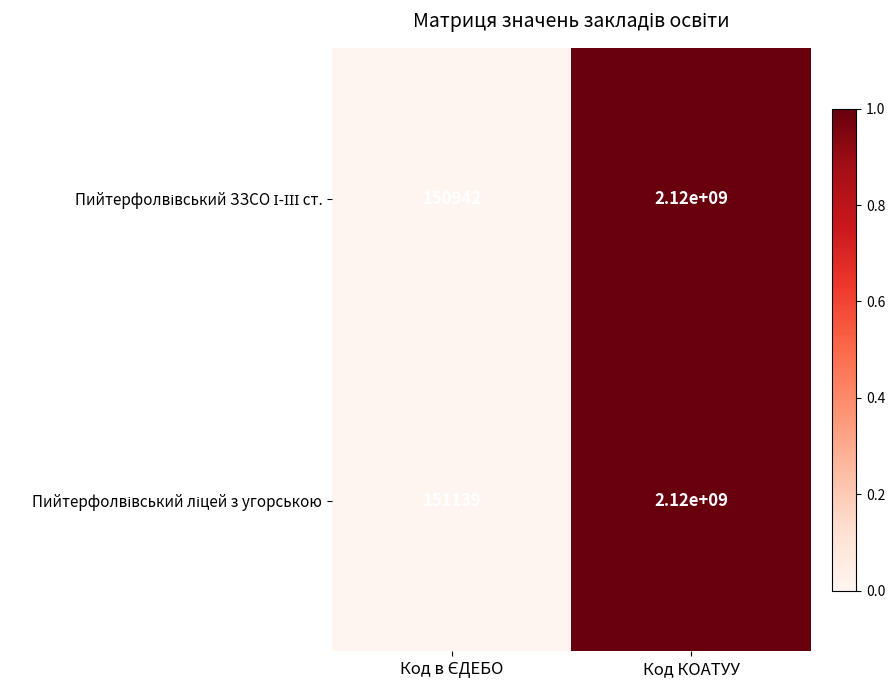

What is the total value across all series at Код КОАТУУ?

4240000000